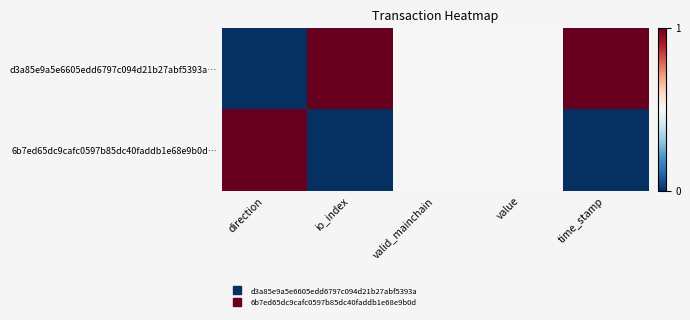

Which label corresponds to the smallest value in the chart?

direction